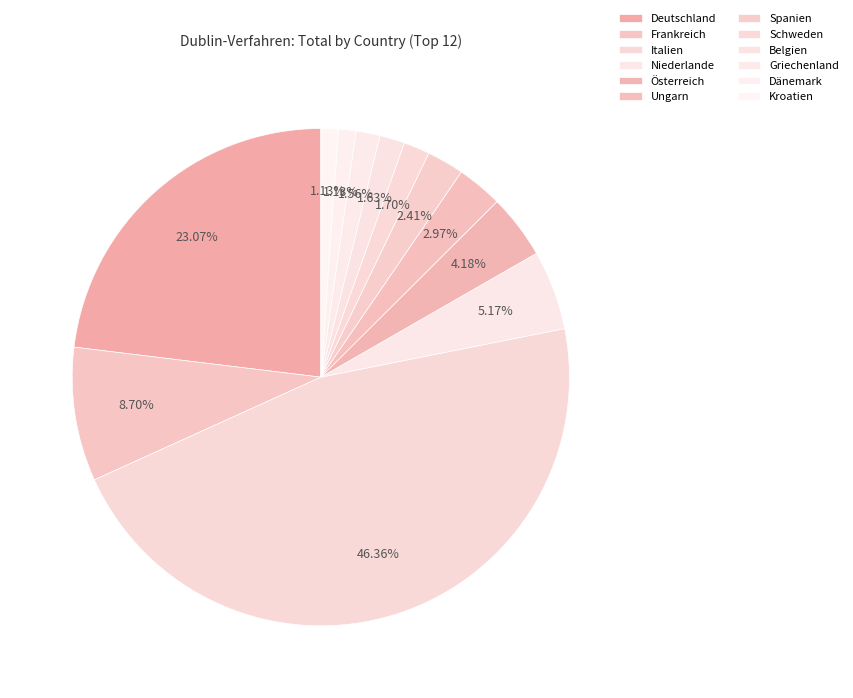

Between Deutschland and Dänemark, which is larger?

Deutschland